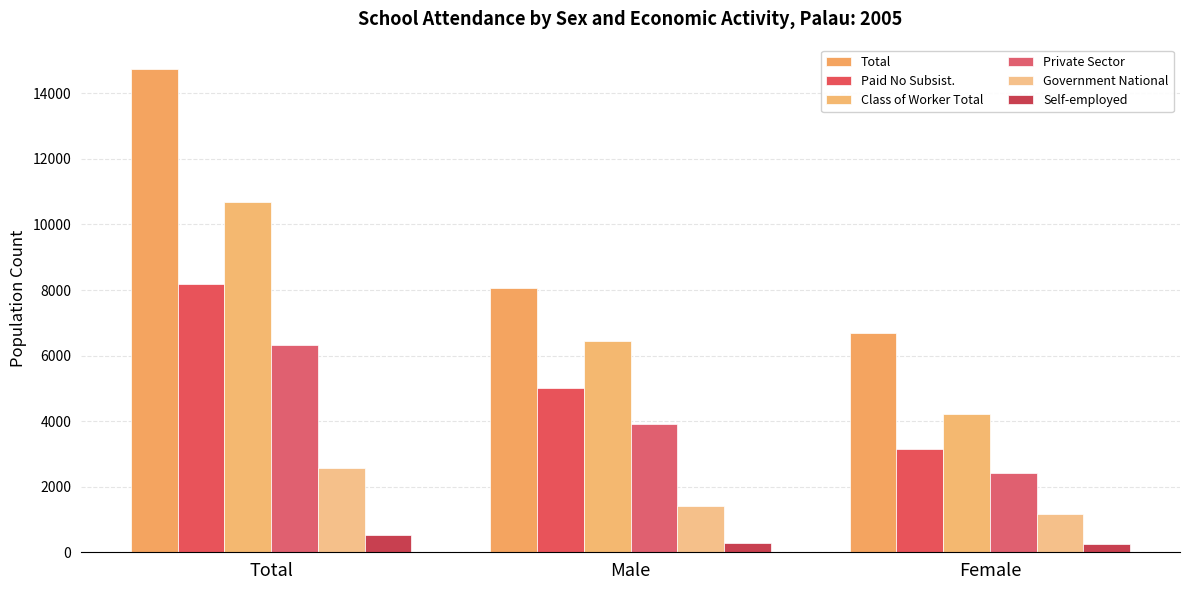

At how many categories does at least one series exceed 8755?

1